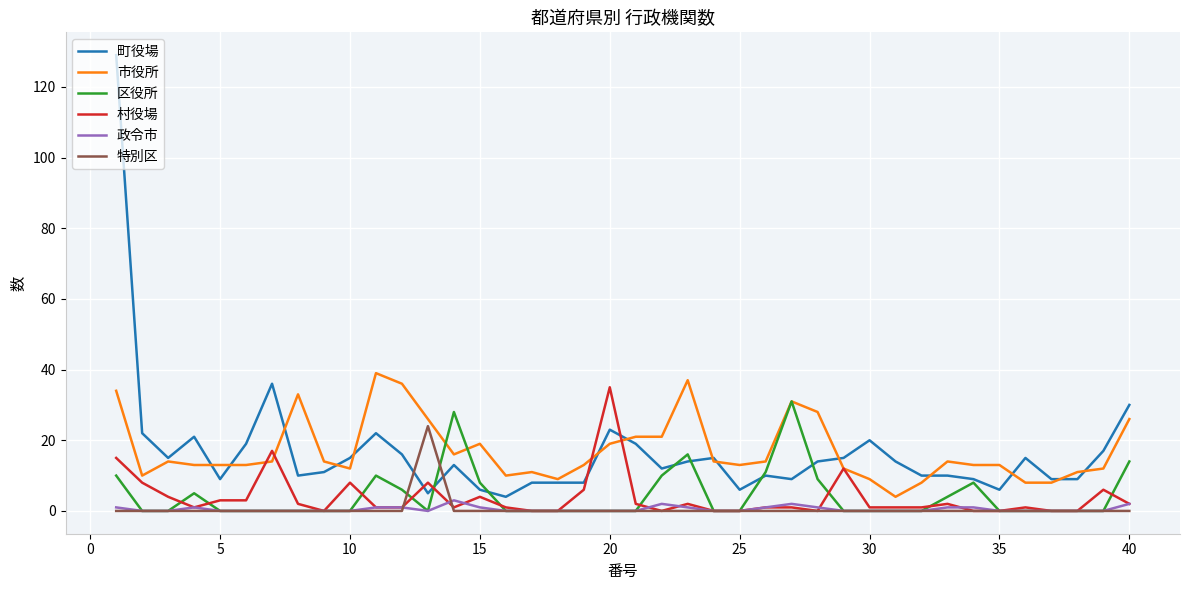

What is the lowest value of the 町役場 series?

4